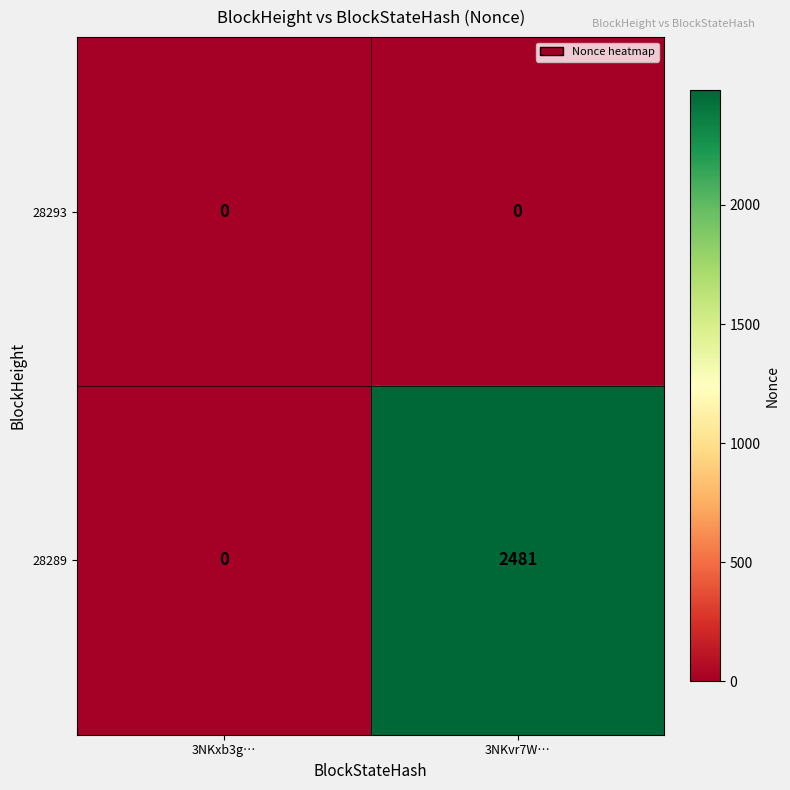

What is the spread (max minus min) of values at 3NKvr7W…?

2481